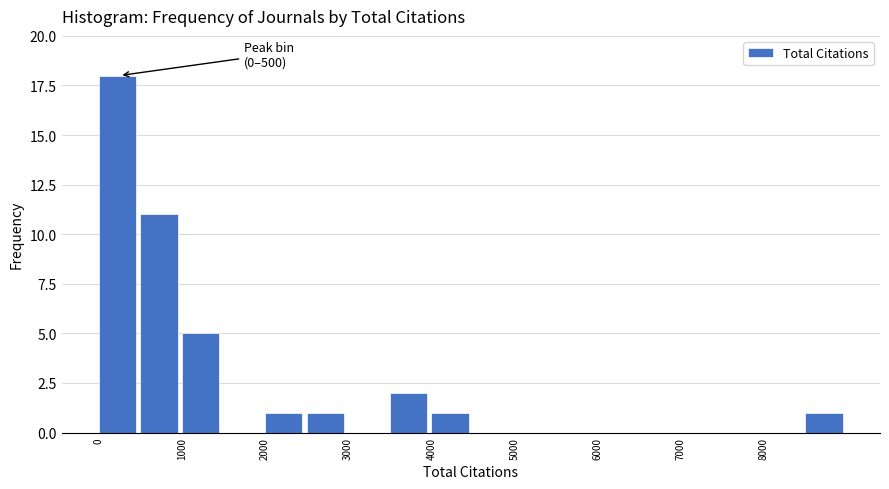

Over which range of the x-axis is the bar tallest?

0 to 500